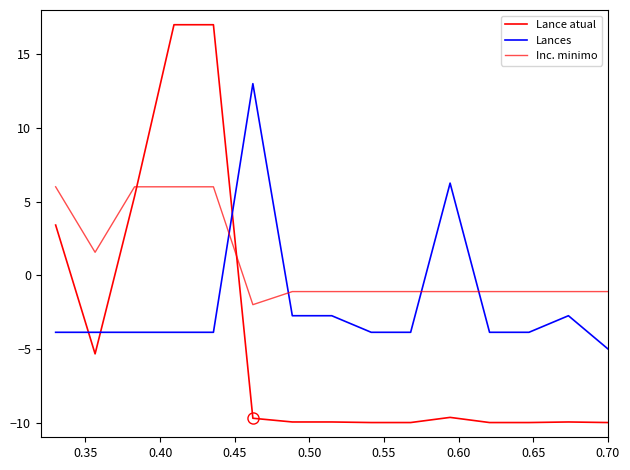

What is the difference between the second highest and second lowest values in the Lances series?

10.1